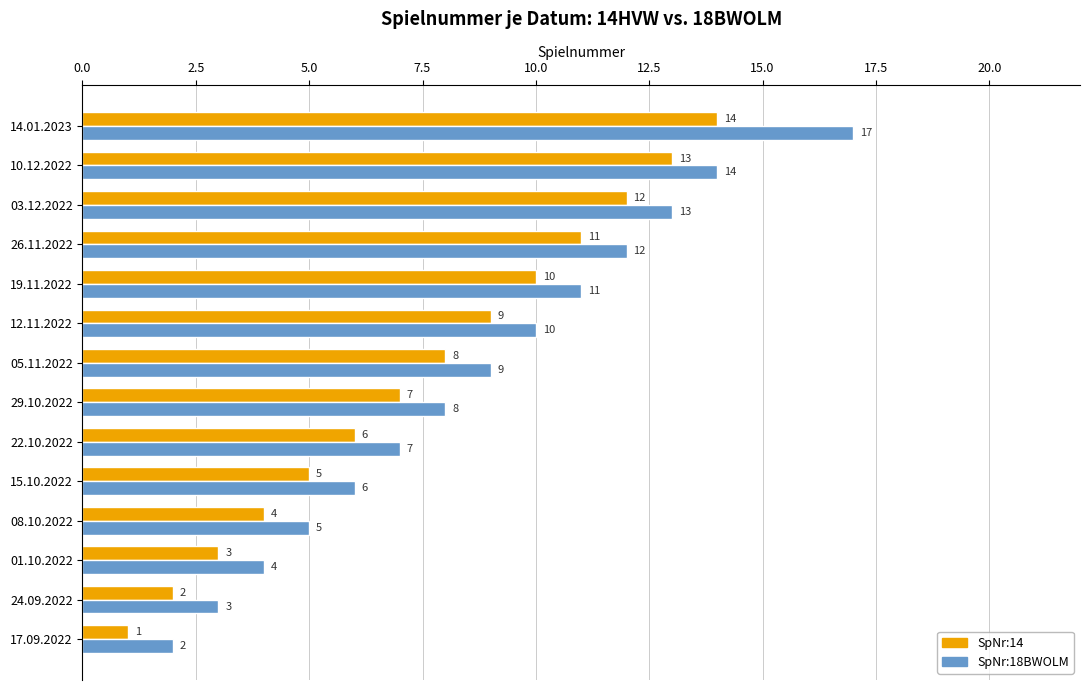

What is the highest value of the SpNr:14 series?

14